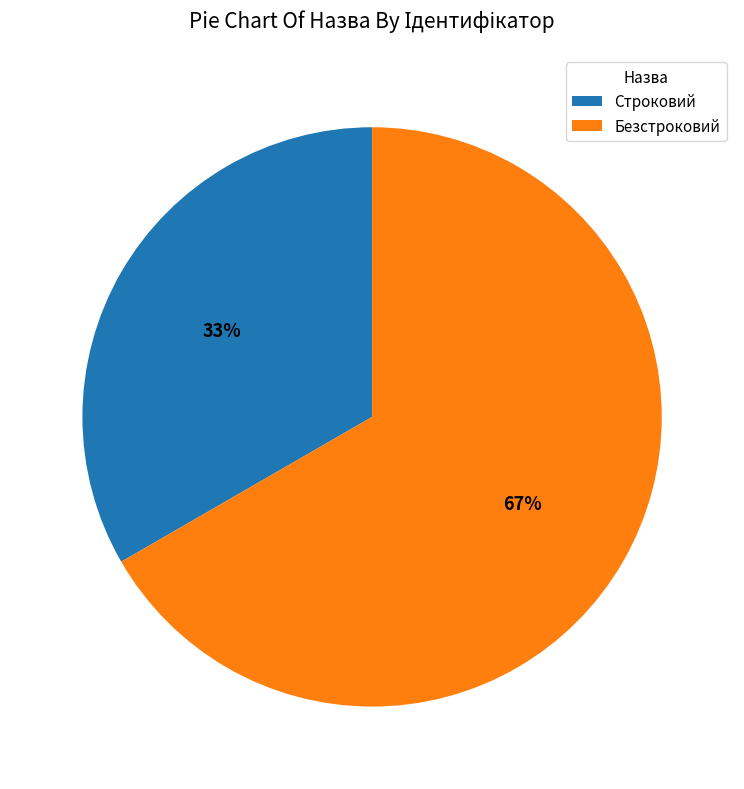

What is the smallest slice in the pie chart?

Строковий